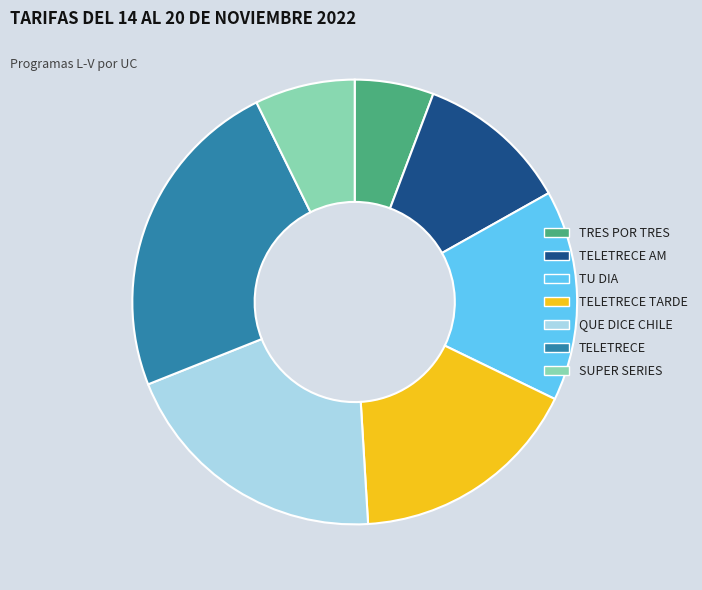

What is the largest slice in the pie chart?

TELETRECE